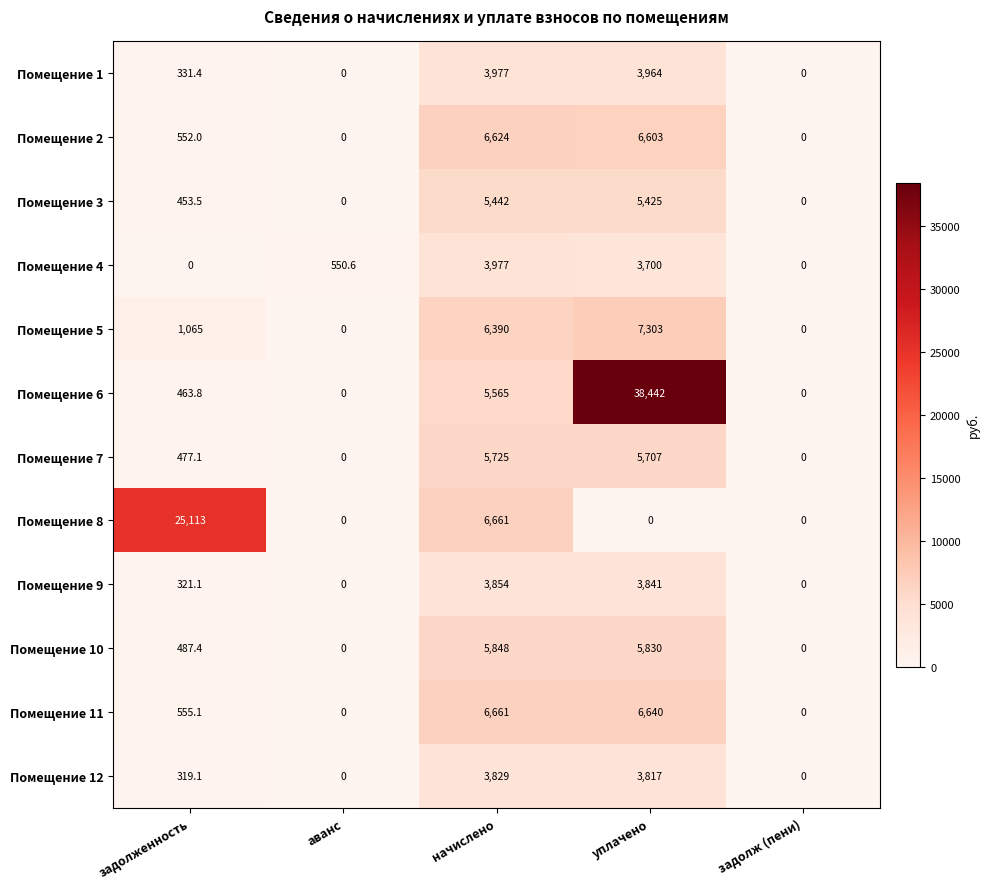

Where does the Помещение 7 series first go above 477?

задолженность